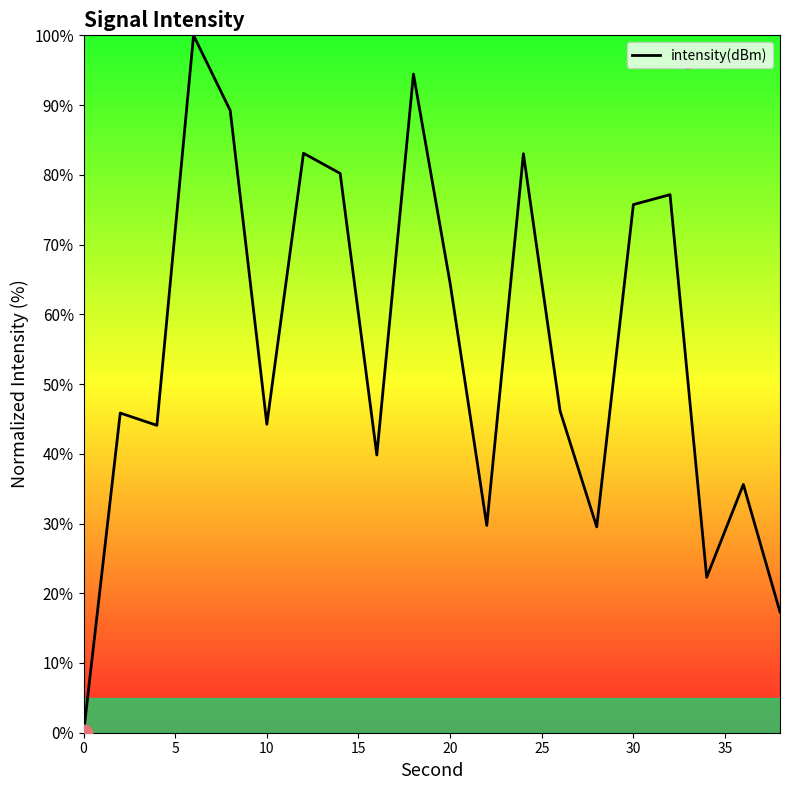

What is the greatest value displayed?

100.0